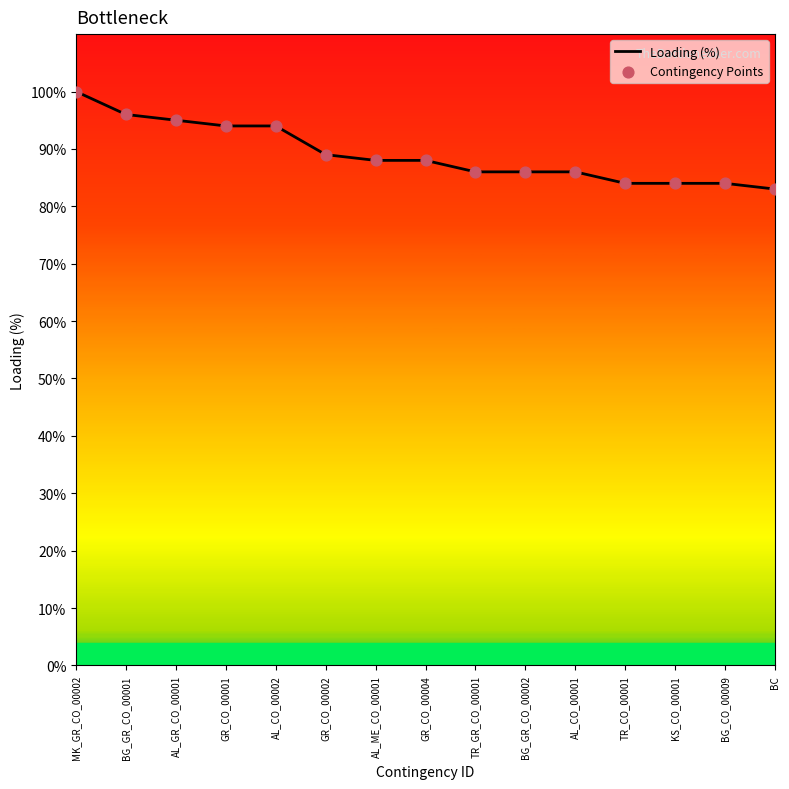

What is the ratio of the value at BG_GR_CO_00002 to the value at GR_CO_00002?

1.0